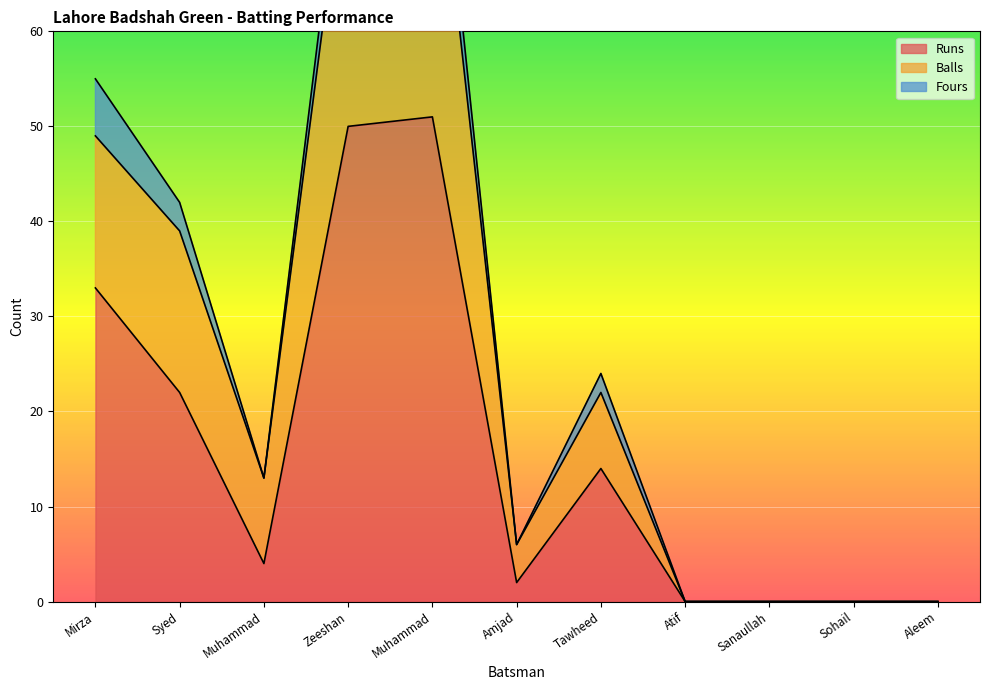

At which category is the sum across all series the highest?

Muhammad